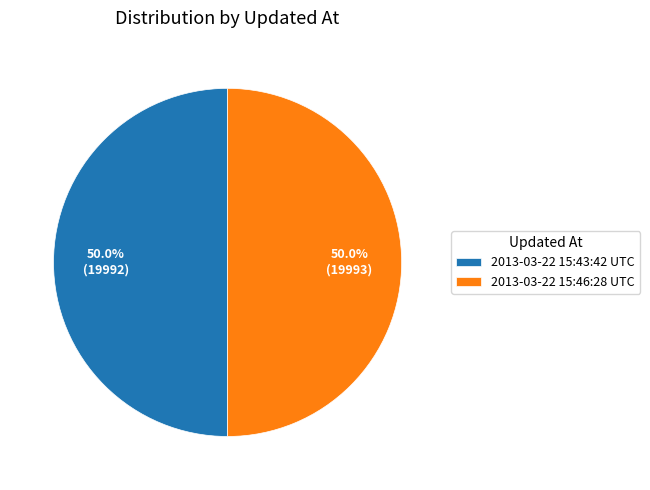

What percentage is NOT represented by 2013-03-22 15:43:42 UTC?

50.0%